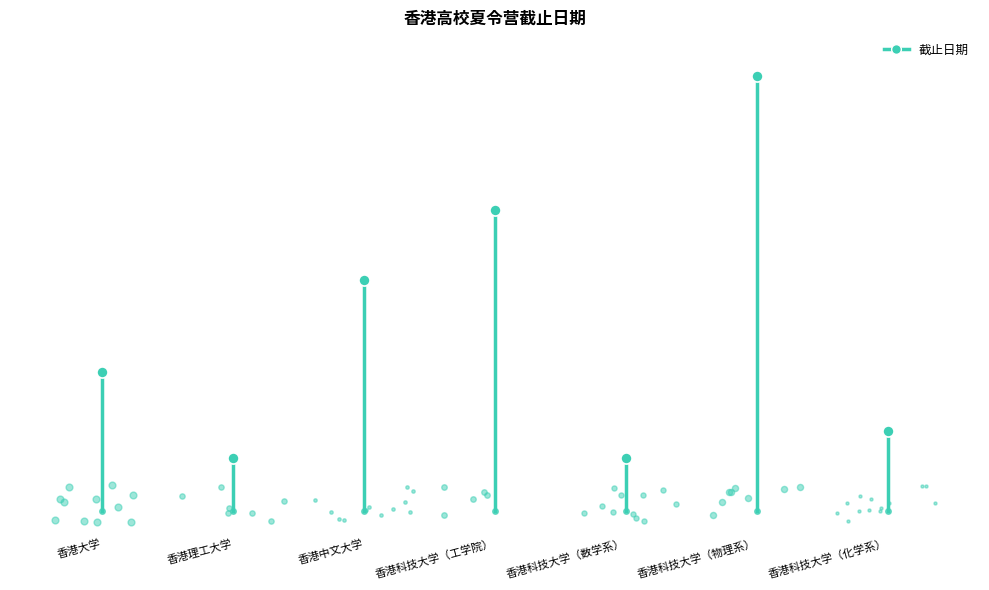

At which label is the value closest to 45369?

香港大学